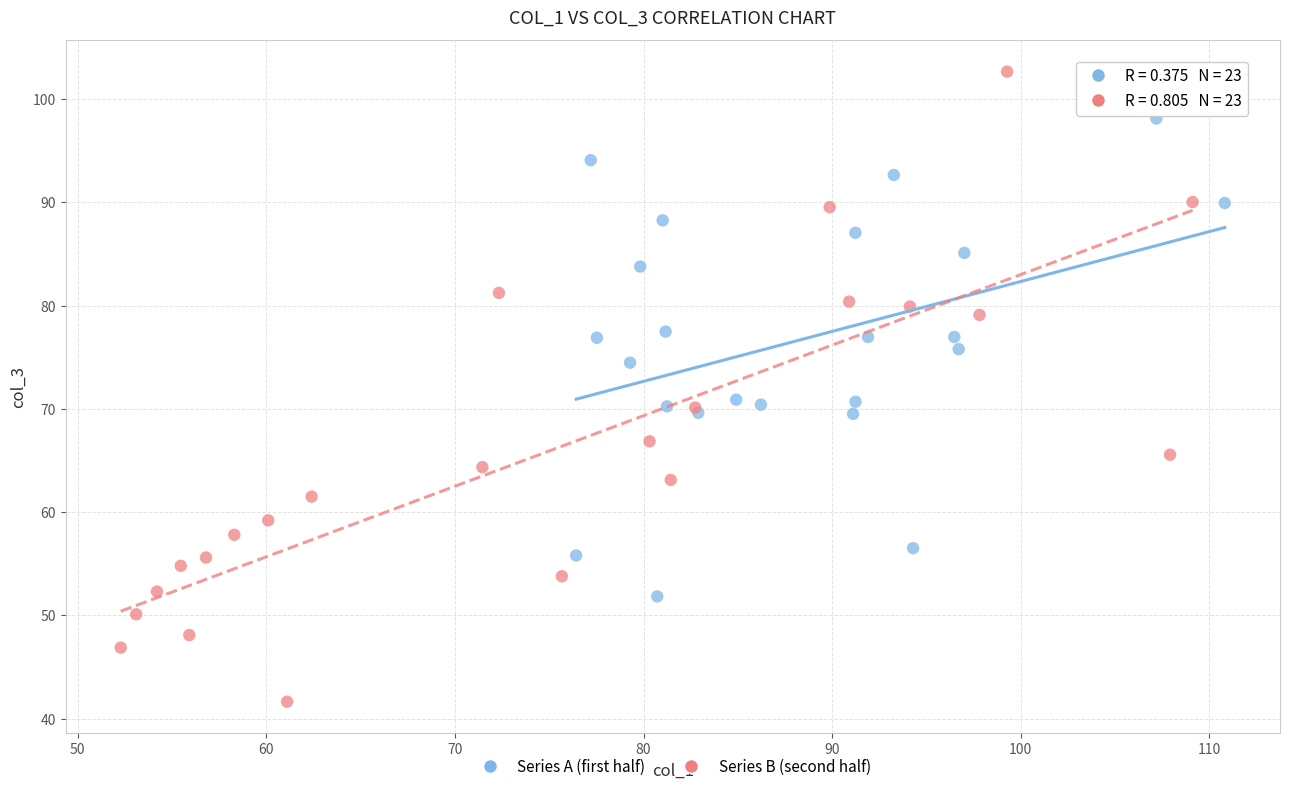

Which series has the widest spread of Y values?

Series B (second half)